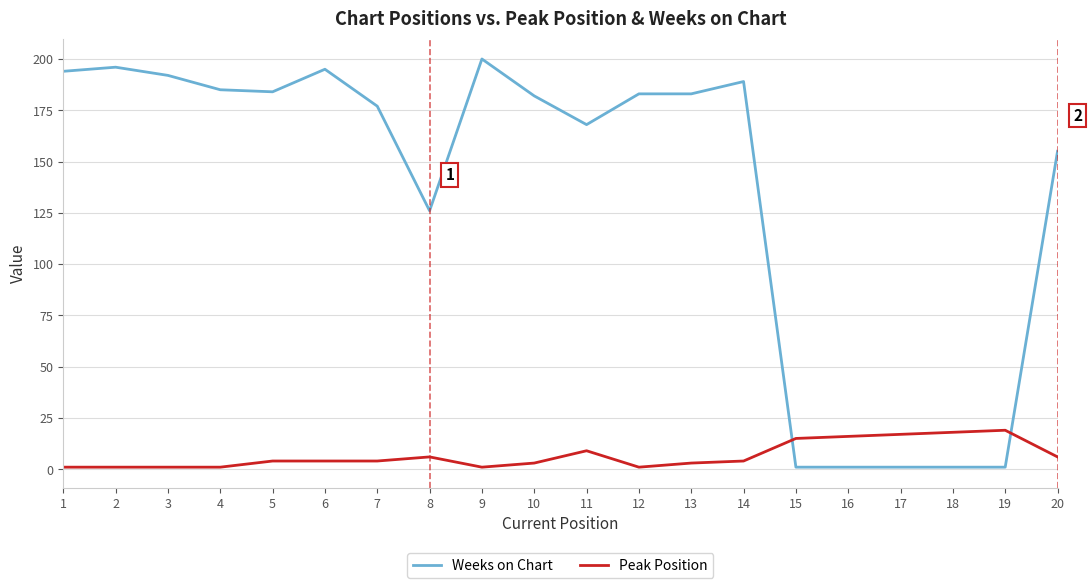

What is the total value across all series at 1?

195